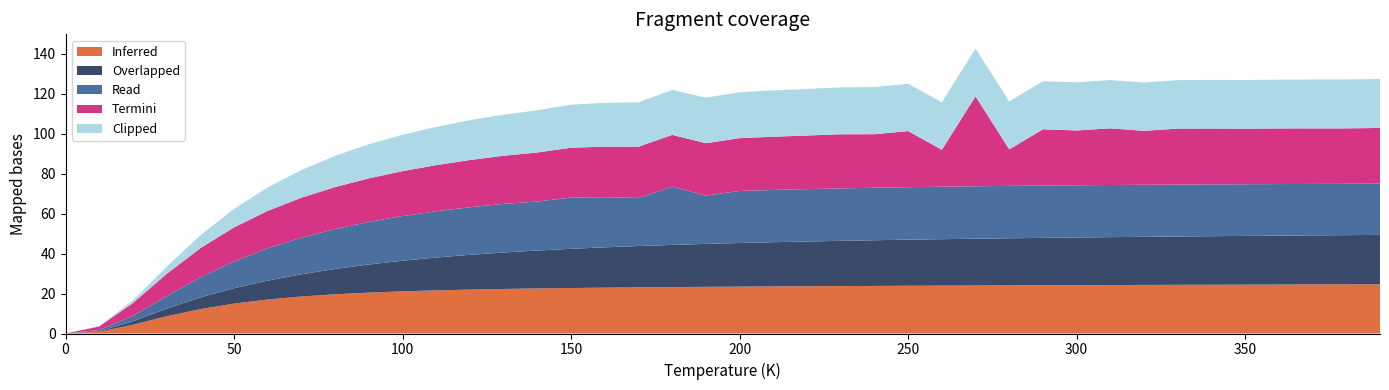

Is it true that Inferred equals 22.3 at 50?

False